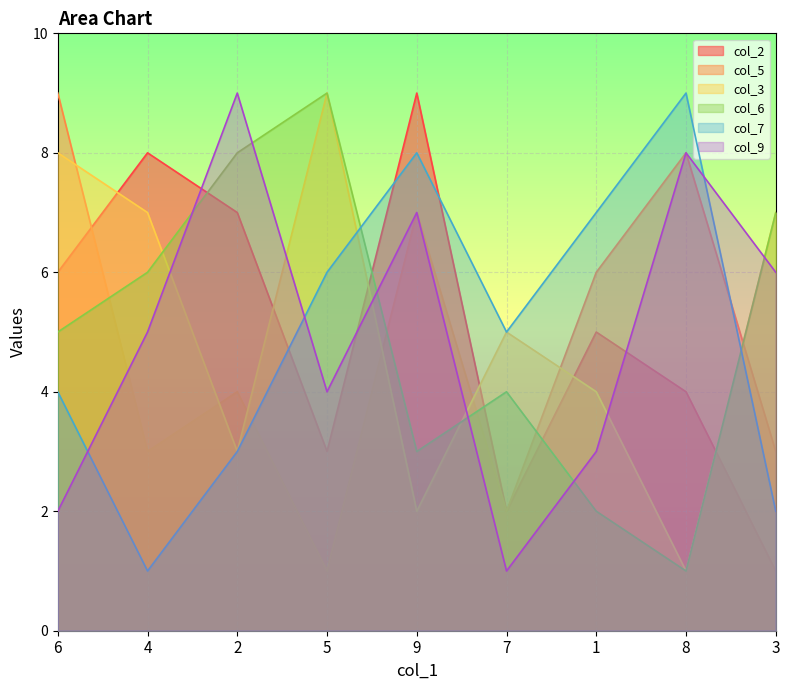

Reading left to right, what are all the values shown in this chart?

col_2: 6	8	7	3	9	2	5	4	1
col_5: 9	3	4	1	7	2	6	8	3
col_3: 8	7	3	9	2	5	4	1	7
col_6: 5	6	8	9	3	4	2	1	7
col_7: 4	1	3	6	8	5	7	9	2
col_9: 2	5	9	4	7	1	3	8	6